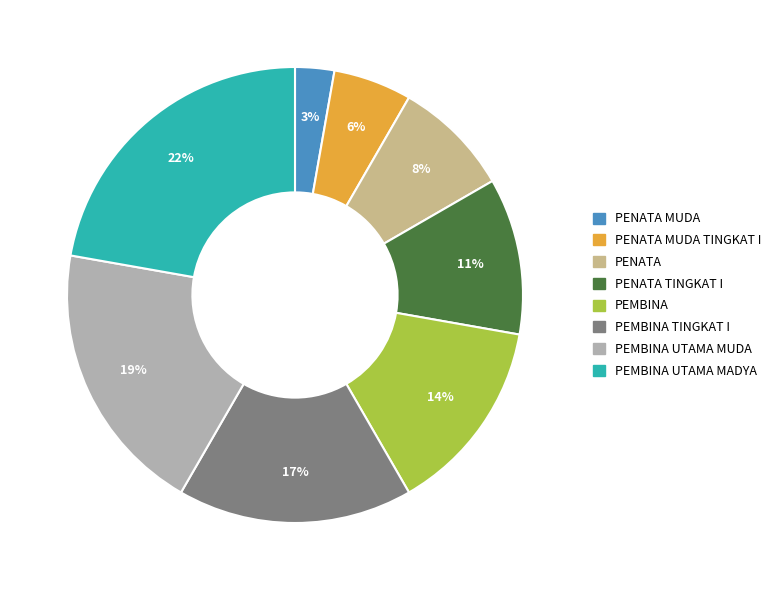

To the nearest percent, what is the average slice percentage?

12%